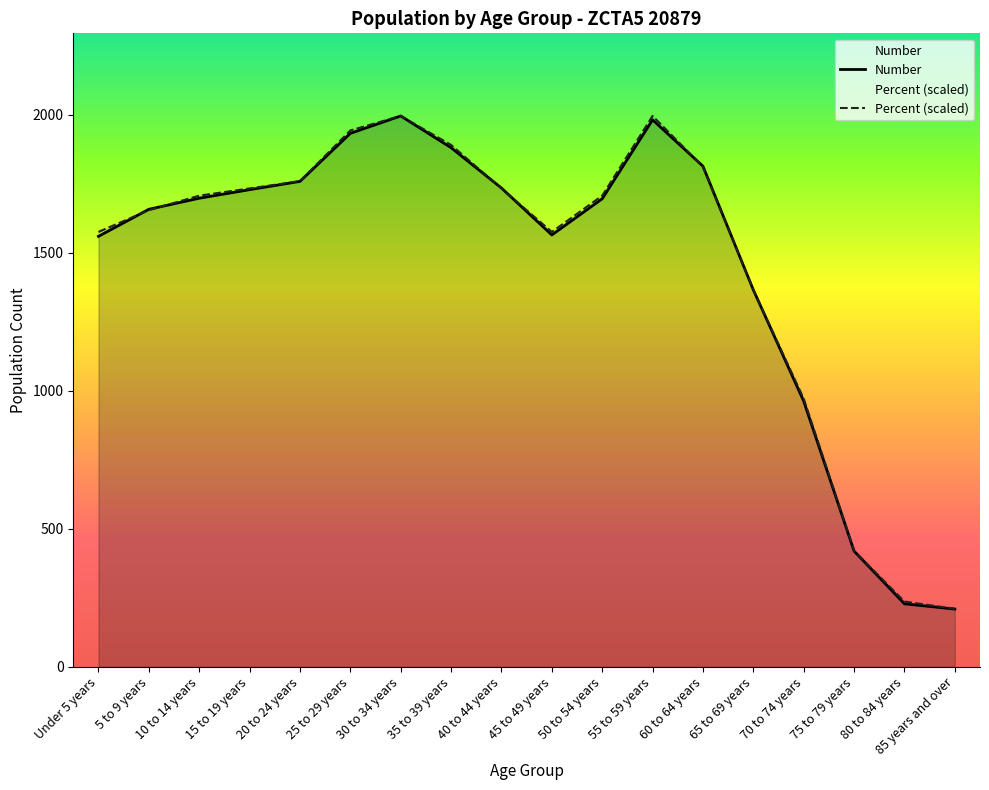

At which category is the sum across all series the highest?

30 to 34 years